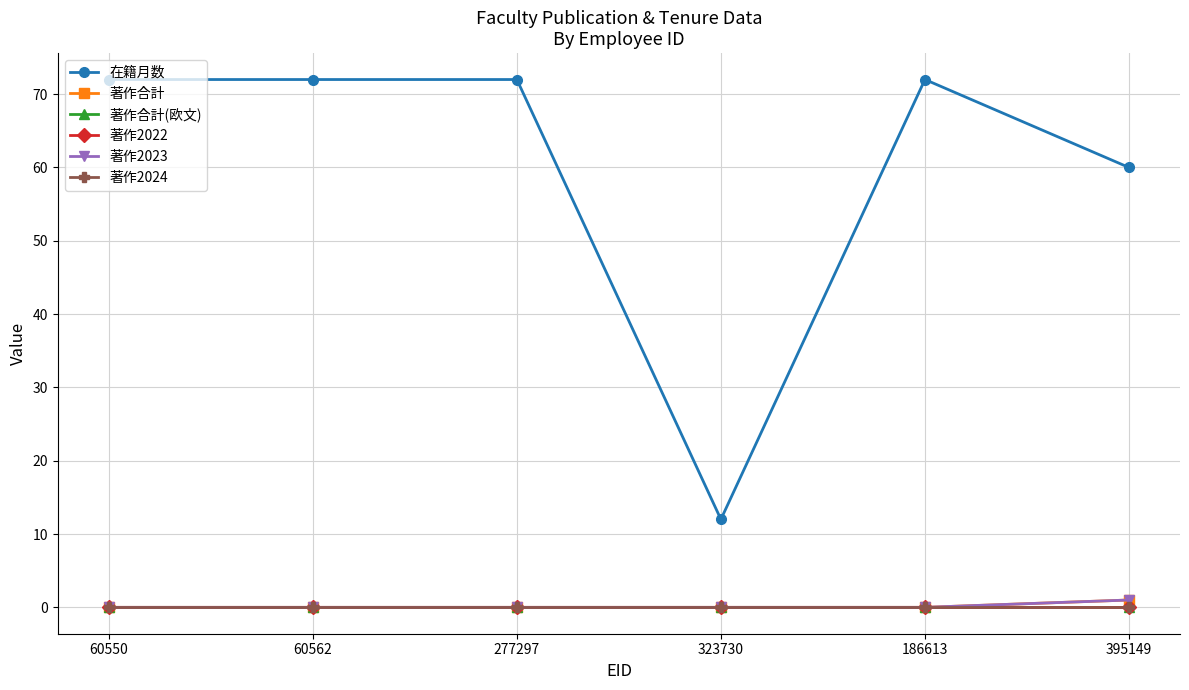

Reading left to right, transcribe all the data shown in this chart.

在籍月数: 60550=72	60562=72	277297=72	323730=12	186613=72	395149=60
著作合計: 60550=0	60562=0	277297=0	323730=0	186613=0	395149=1
著作合計(欧文): 60550=0	60562=0	277297=0	323730=0	186613=0	395149=0
著作2022: 60550=0	60562=0	277297=0	323730=0	186613=0	395149=0
著作2023: 60550=0	60562=0	277297=0	323730=0	186613=0	395149=1
著作2024: 60550=0	60562=0	277297=0	323730=0	186613=0	395149=0